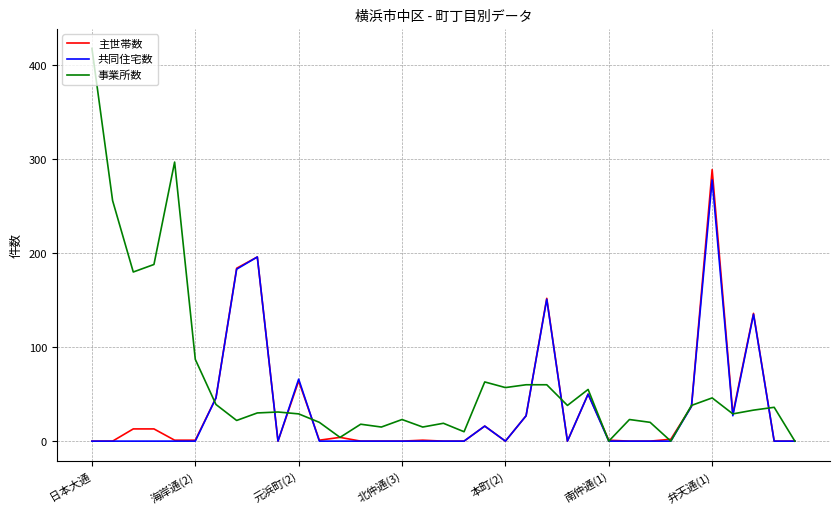

What is the highest value of the 事業所数 series?

418